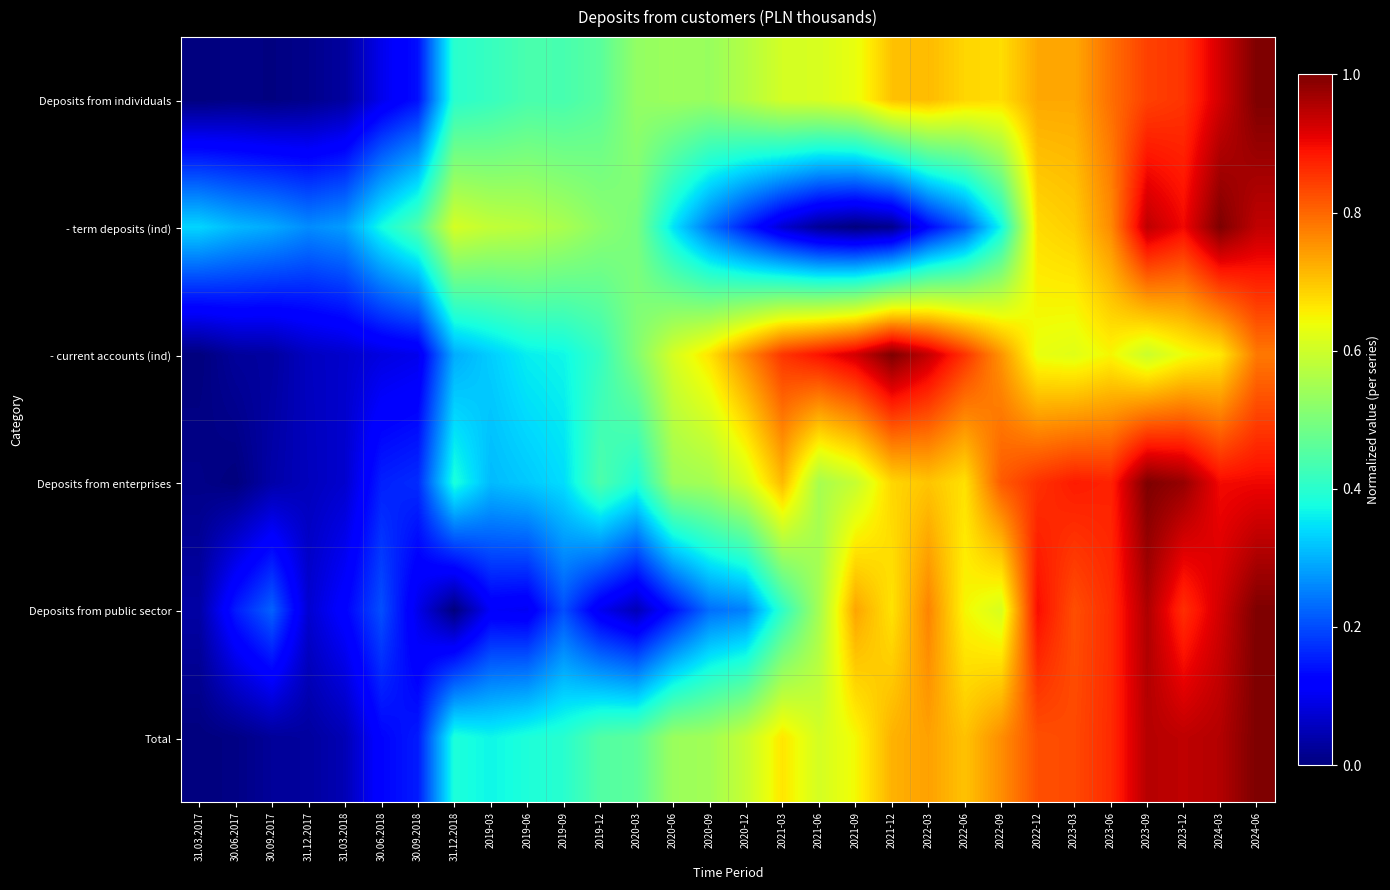

How many distinct data groups are displayed?

6